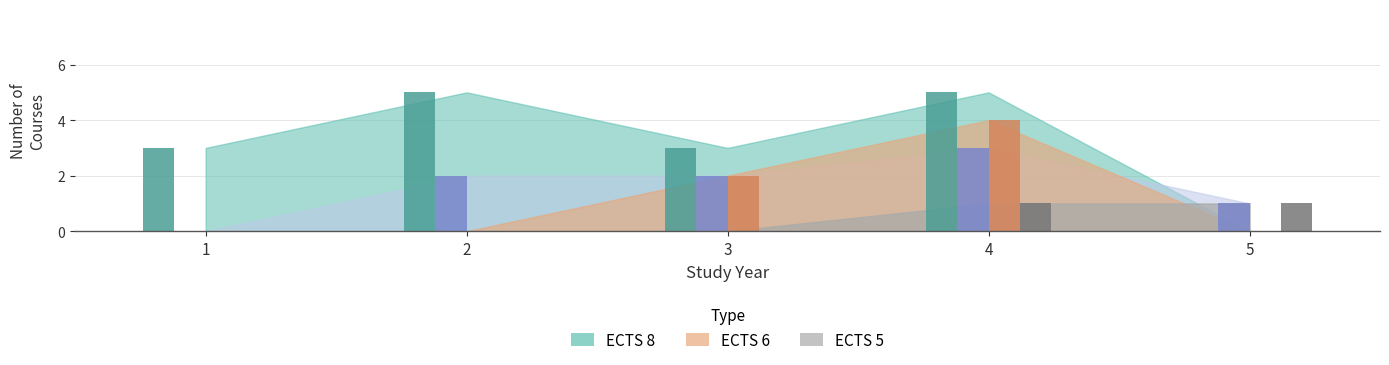

Which has a higher value, 0 or 2?

2